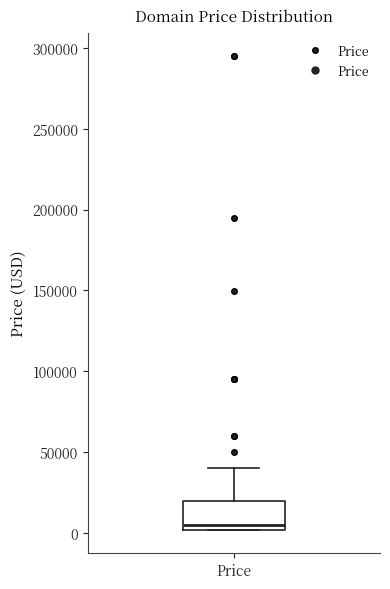

Where does the upper whisker of the box for Price end on the y-axis? The values are not printed on the chart, so give them approximately, as read against the axis.

40000